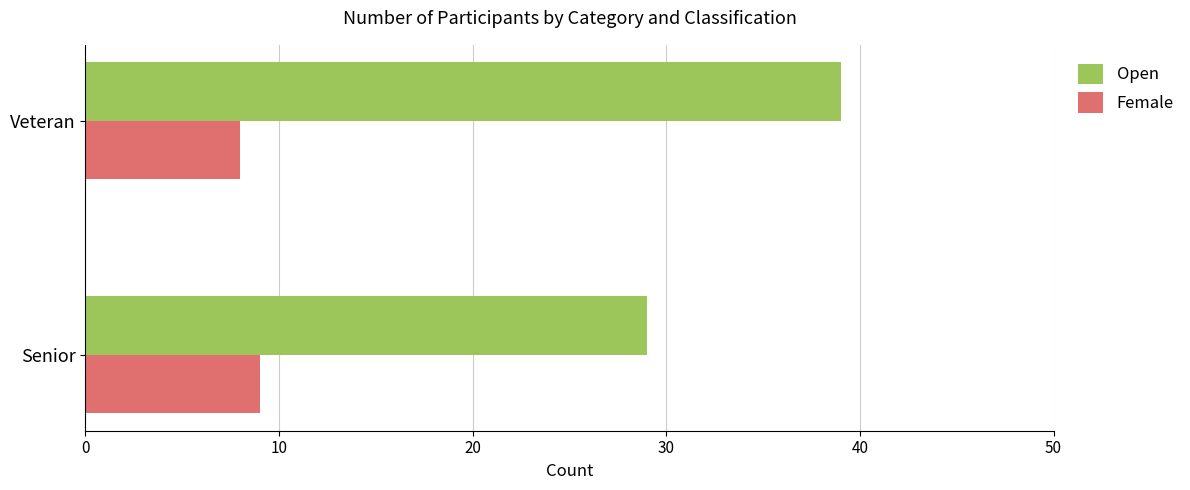

Which label corresponds to the largest value in the chart?

Veteran